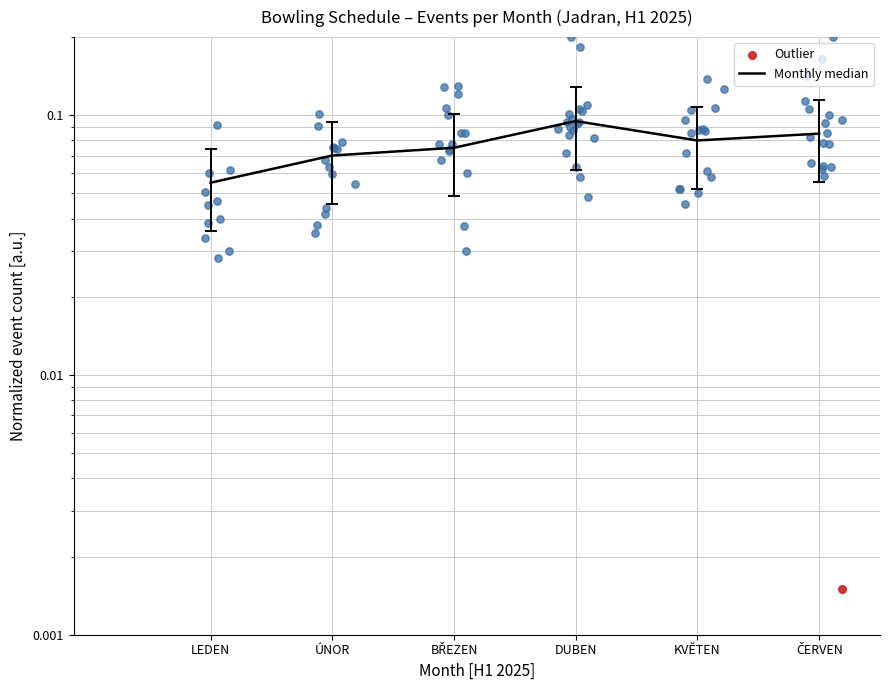

Which has a higher value, BŘEZEN or ČERVEN?

ČERVEN